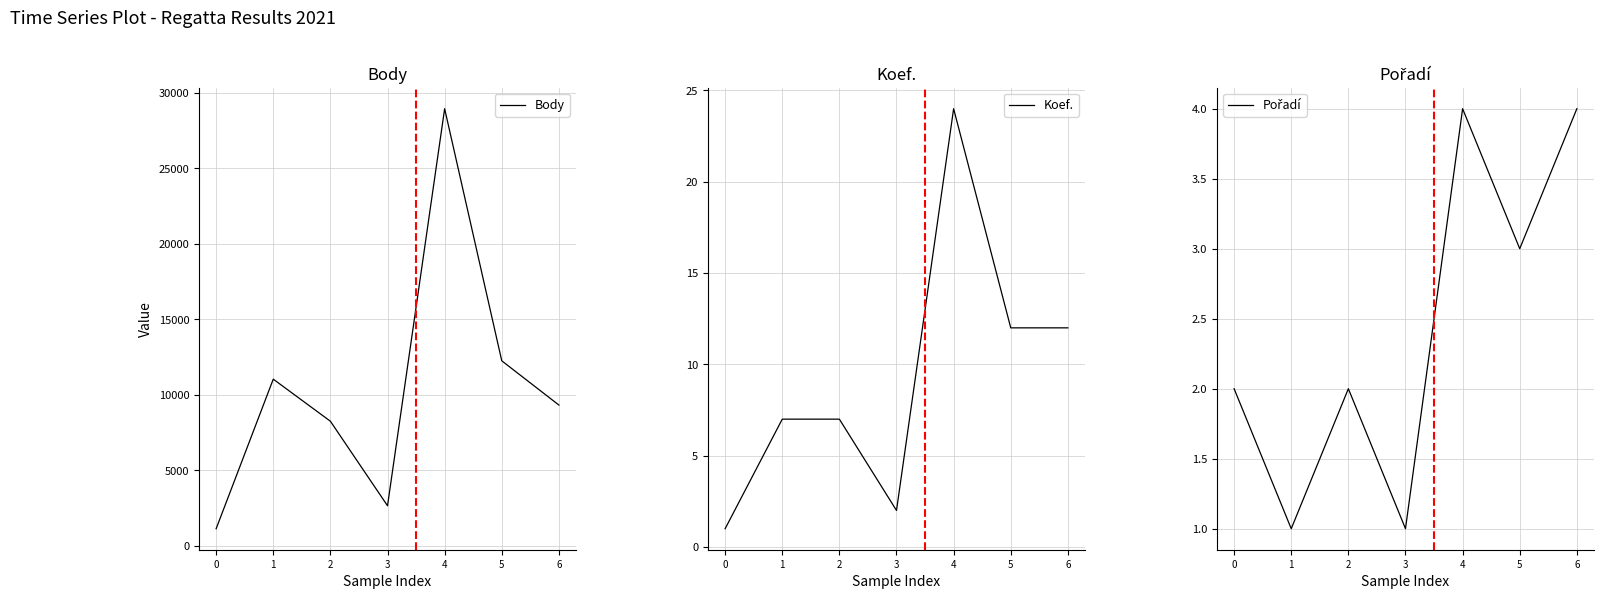

The value of Koef. at 3 is 2. True or false?

True